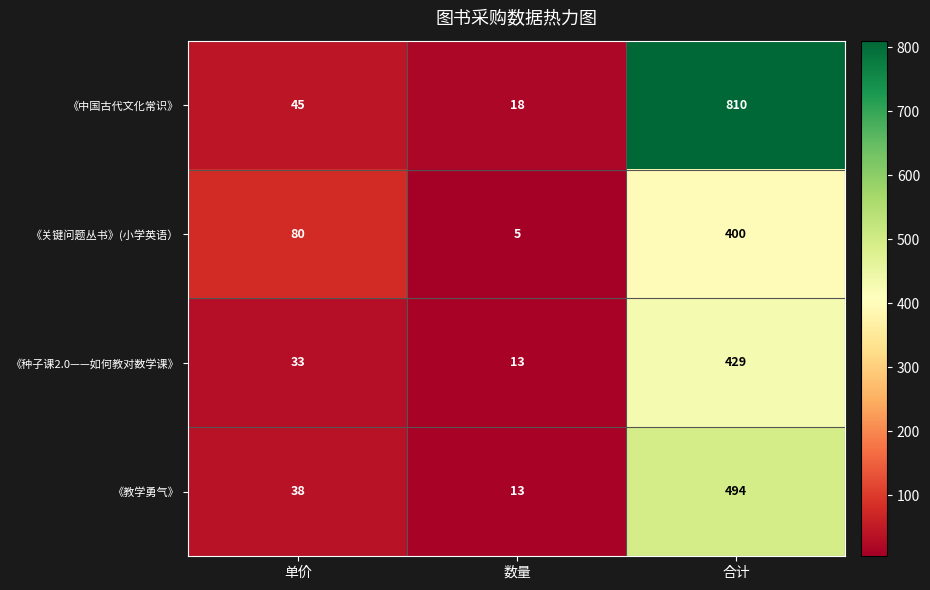

What is the difference between the 《中国古代文化常识》 values at 单价 and 数量?

27